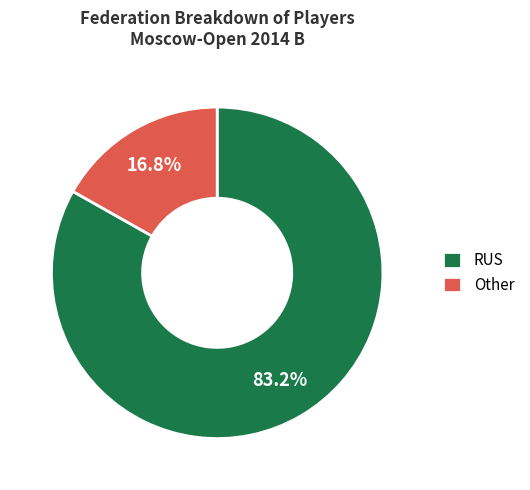

Do RUS and Other together represent more than half of the pie?

Yes